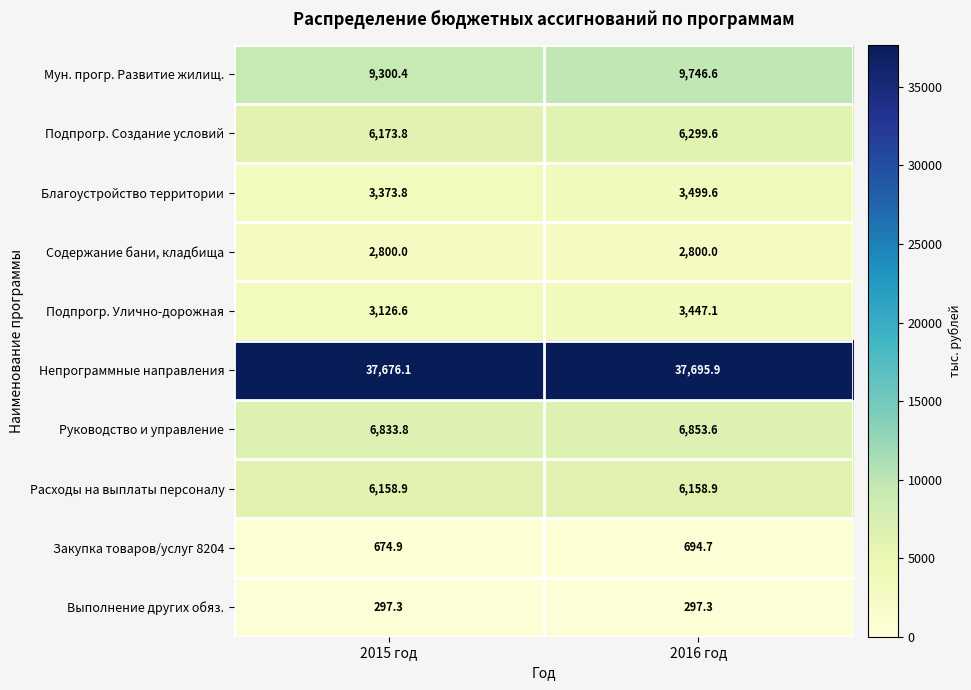

At which category is the sum across all series the highest?

2016 год